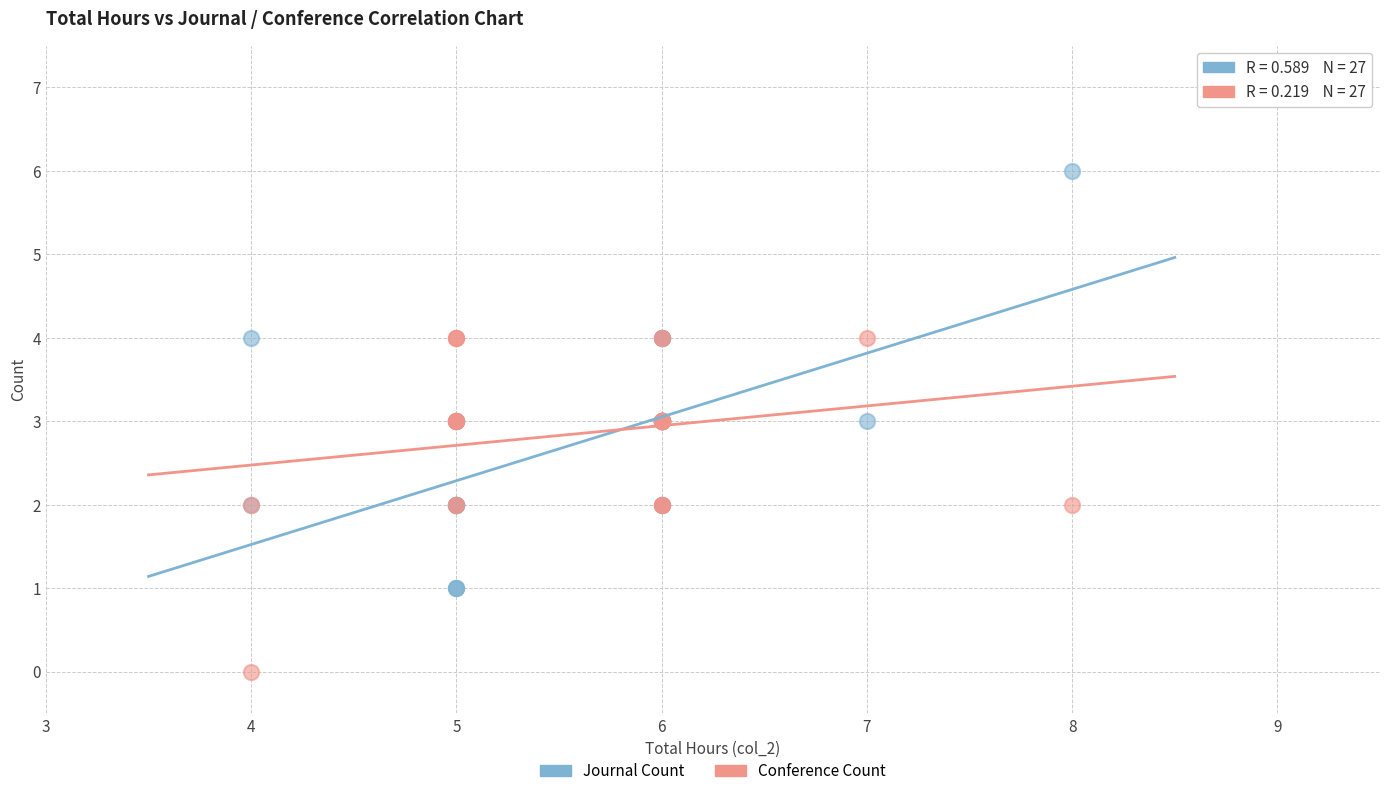

Which series has the largest Y range (max minus min)?

Journal Count